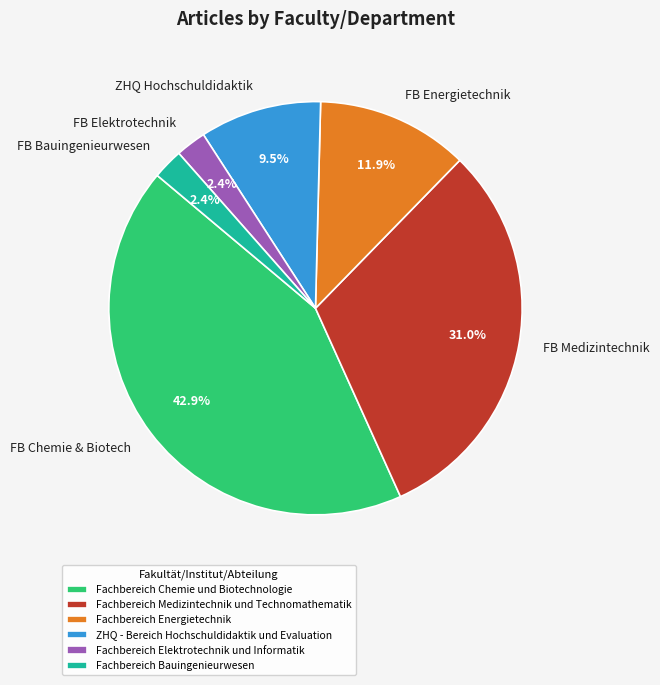

Between FB Elektrotechnik and FB Chemie & Biotech, which is larger?

FB Chemie & Biotech